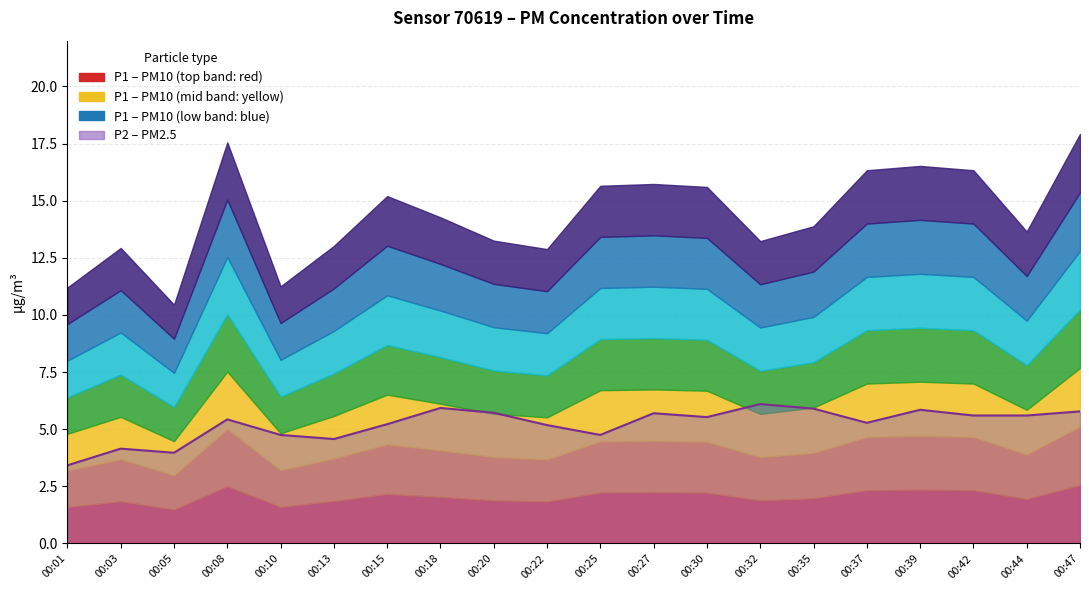

What is the value of the 13th point from the left?

5.5